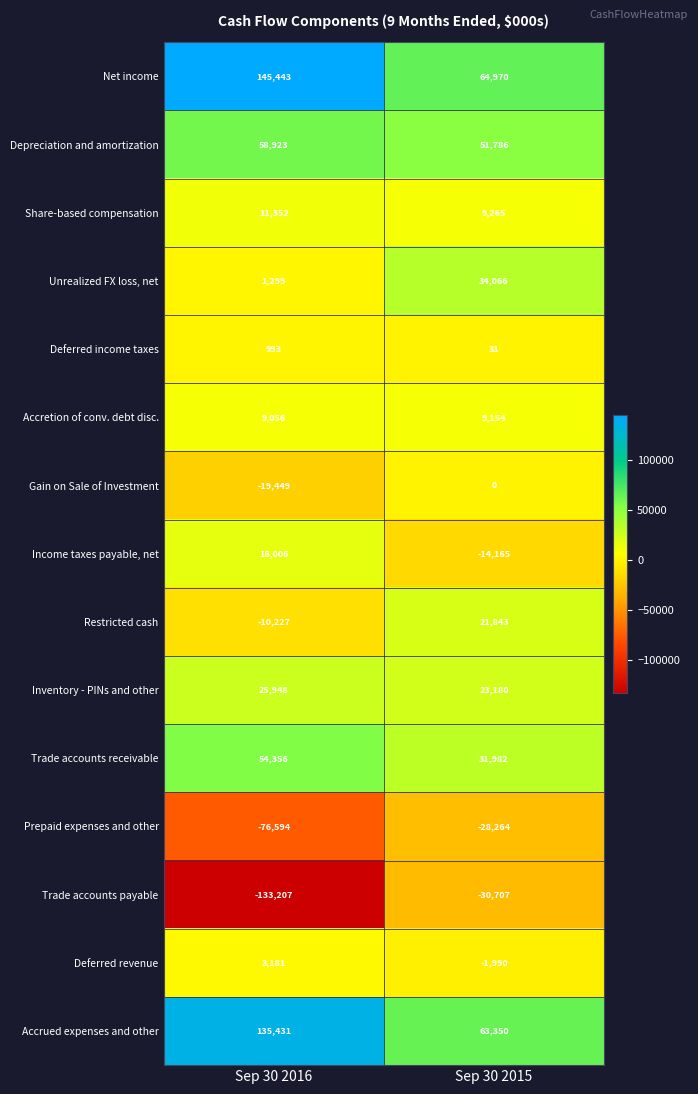

The Net income series shows 94630 at Sep 30 2015. True or false?

False